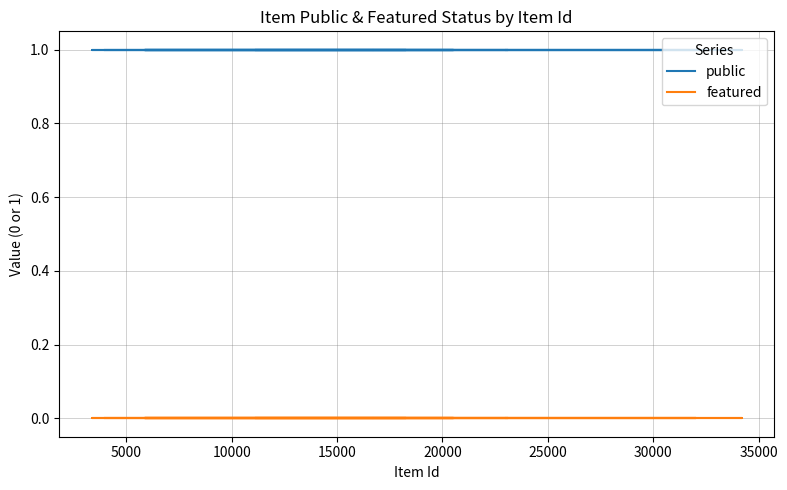

Which series has the widest spread of values?

public